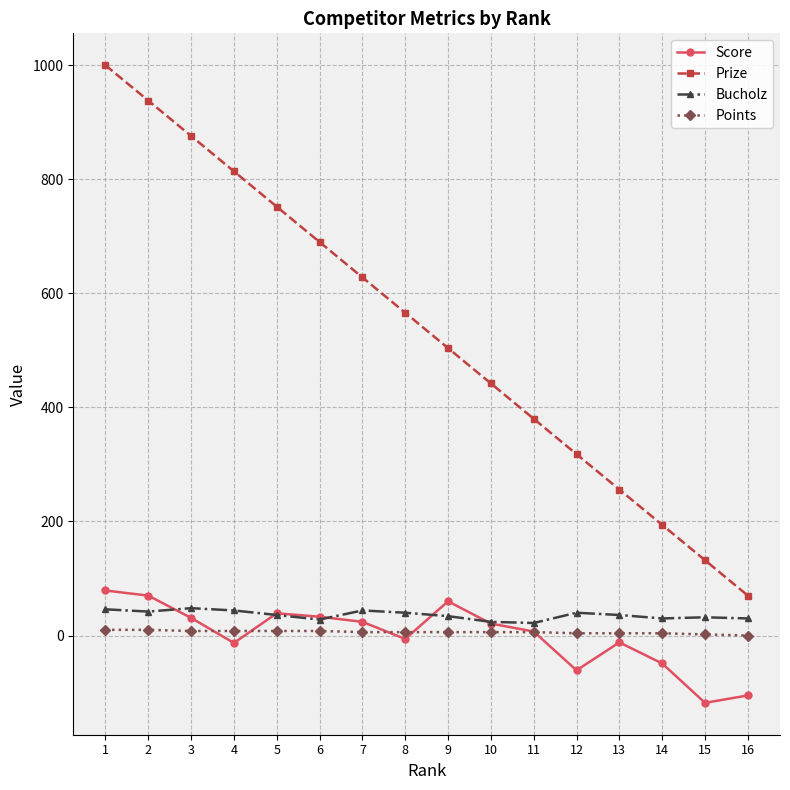

True or false: Prize and Score intersect in this chart.

False